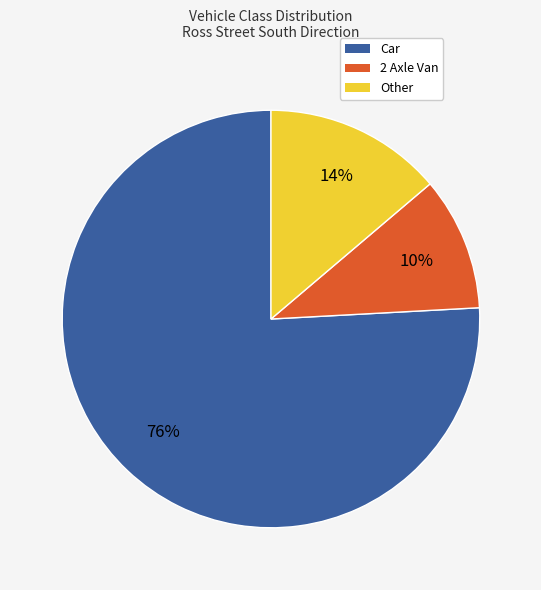

How many slices are in this pie chart?

3